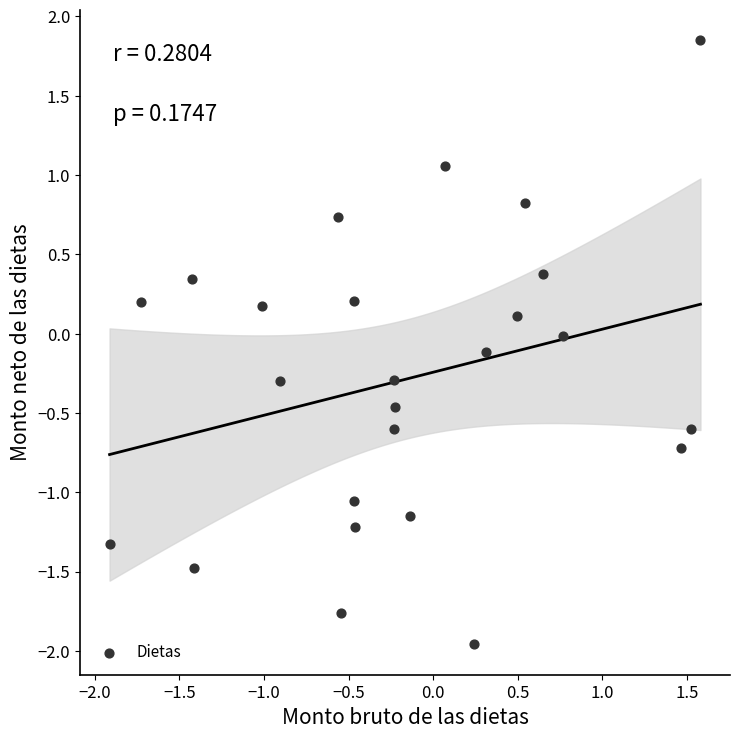

What is the range of X values (max minus min)?

3.5